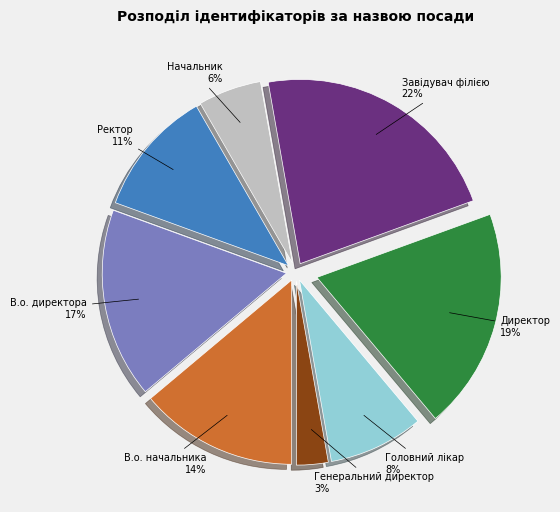

Does any single category account for the majority?

No